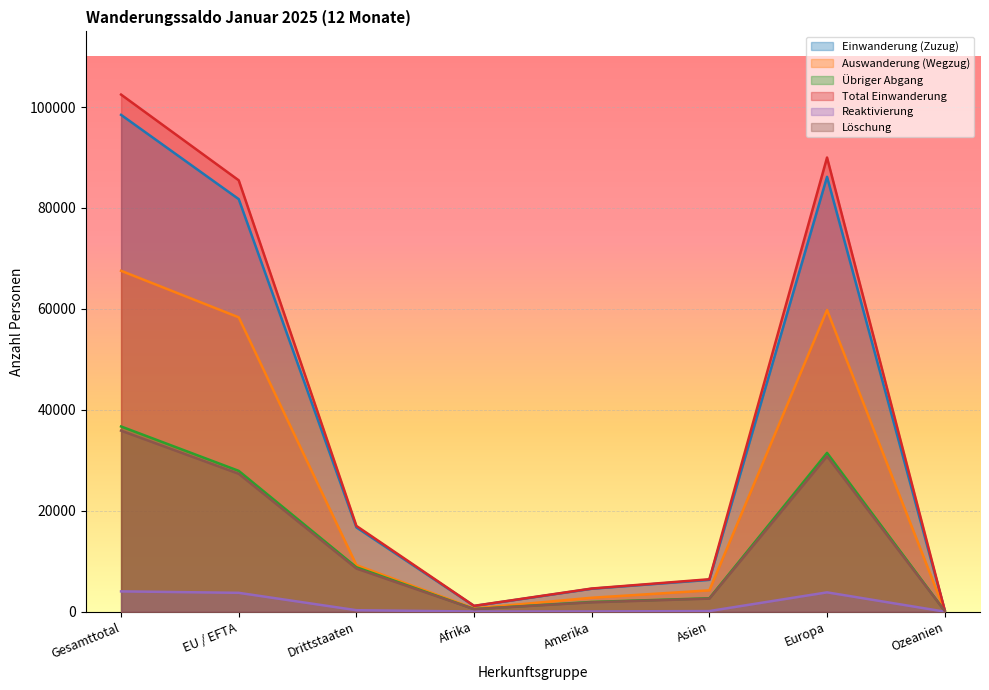

What are all the series names shown in the legend?

Einwanderung (Zuzug), Auswanderung (Wegzug), Übriger Abgang, Total Einwanderung, Reaktivierung, Löschung